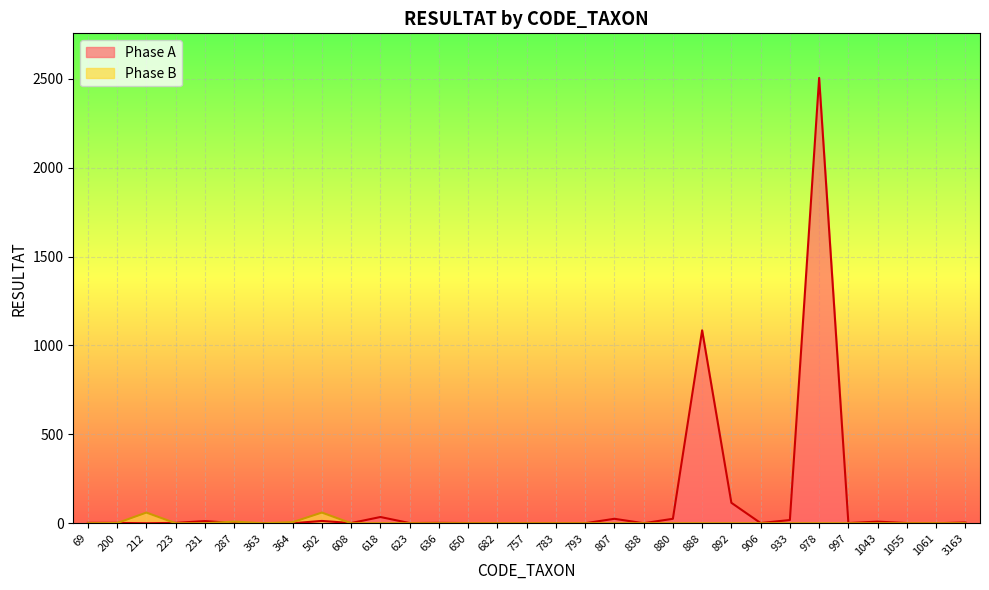

Which series has the widest spread of values?

Phase A